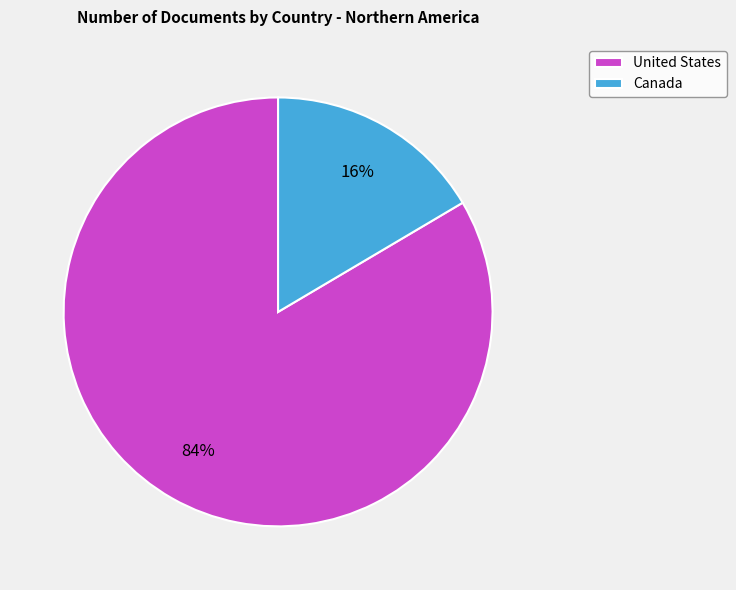

To the nearest percent, what is the average slice percentage?

50%